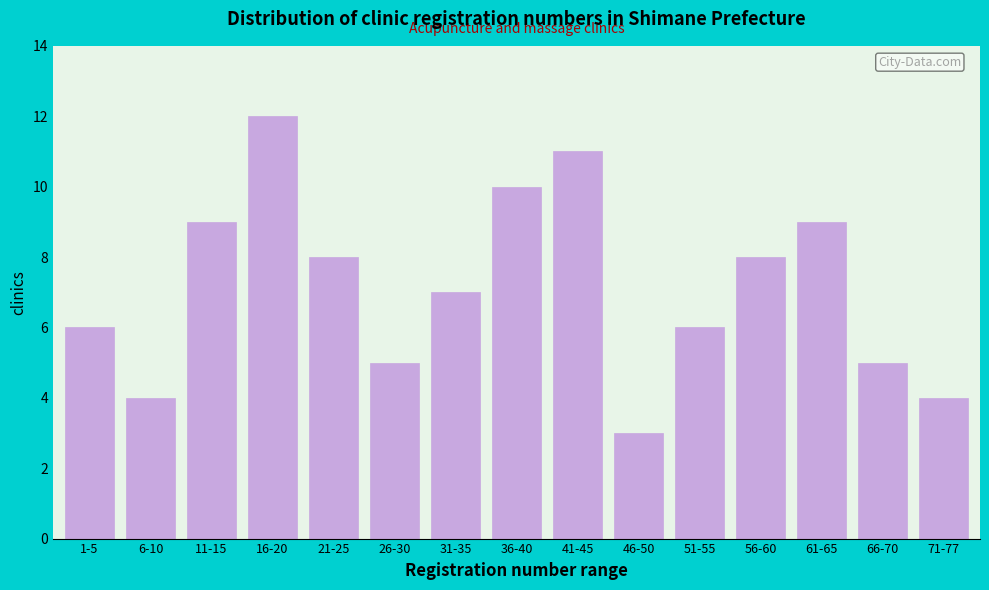

Reading left to right, transcribe all the data shown in this chart.

1-5=6	6-10=4	11-15=9	16-20=12	21-25=8	26-30=5	31-35=7	36-40=10	41-45=11	46-50=3	51-55=6	56-60=8	61-65=9	66-70=5	71-77=4